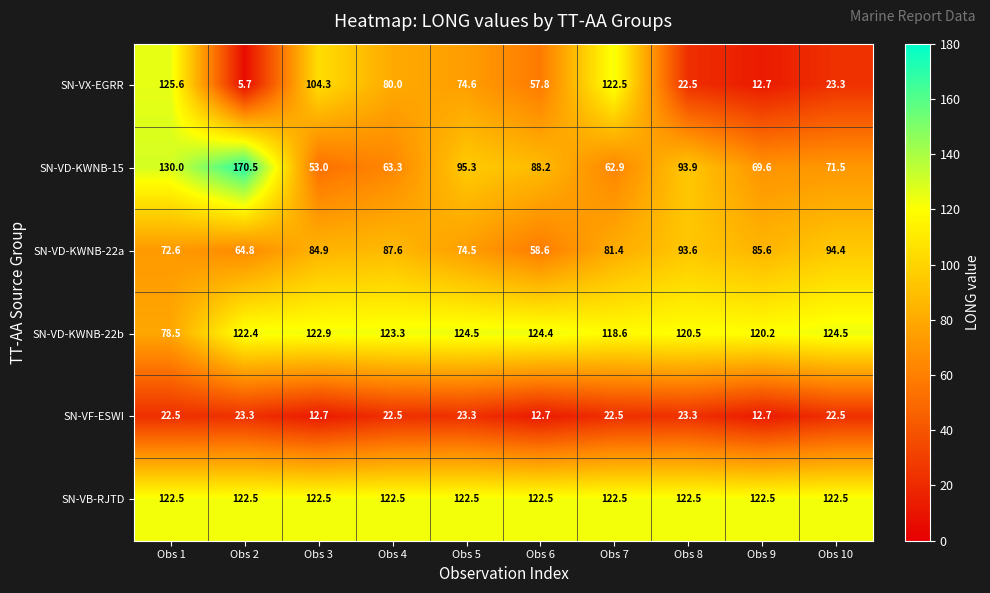

Is it true that SN-VD-KWNB-15 equals 109.6 at Obs 2?

False